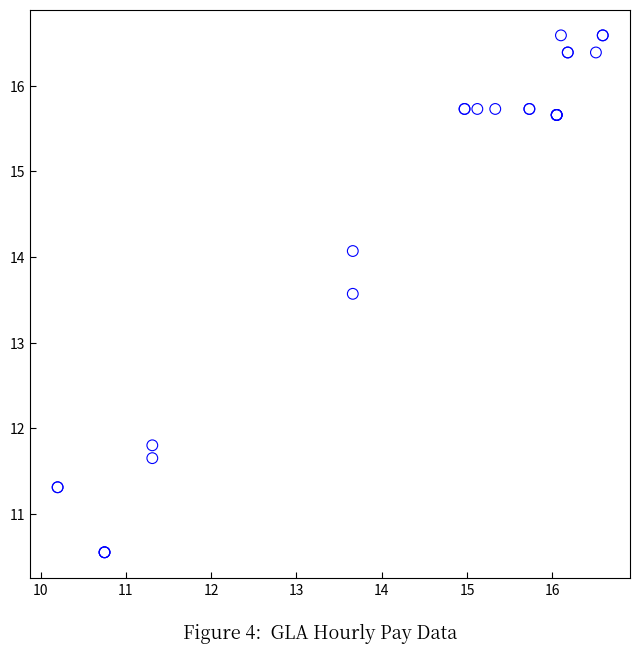

What Y value in the scatter plot is closest to 13?

13.6